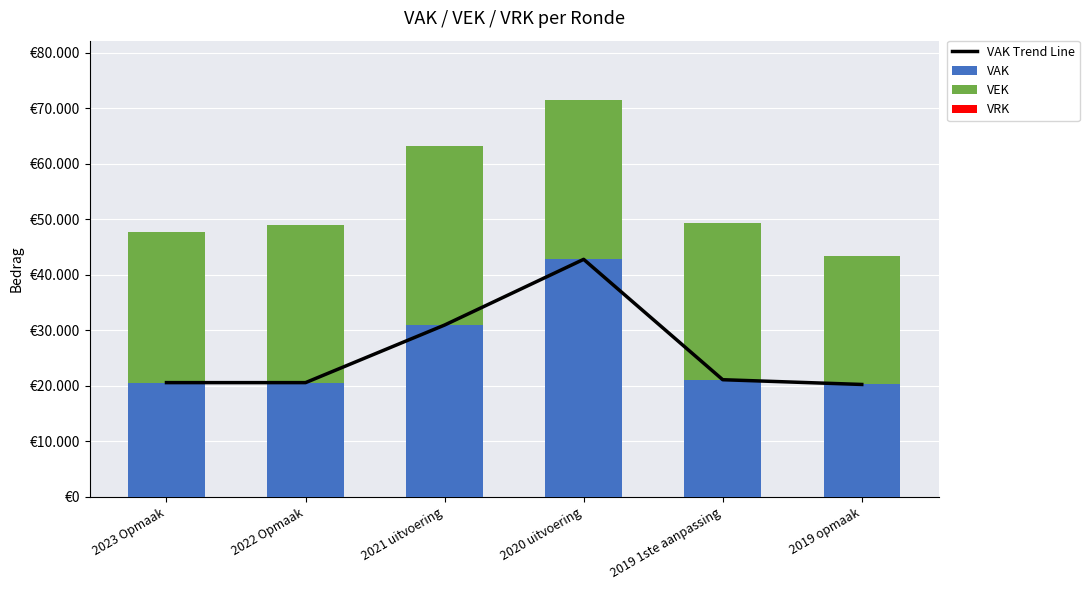

What is the label of the 6th bar from the left?

2019 opmaak